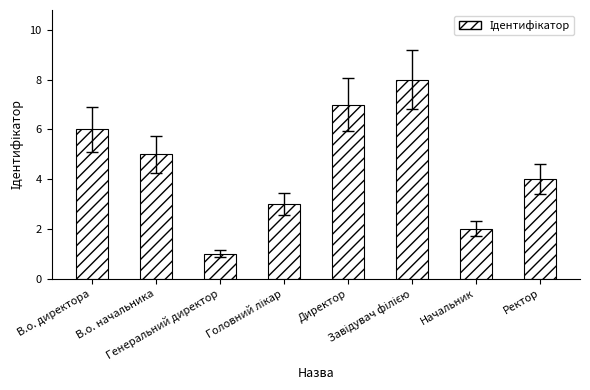

What is the sum of all values?

36